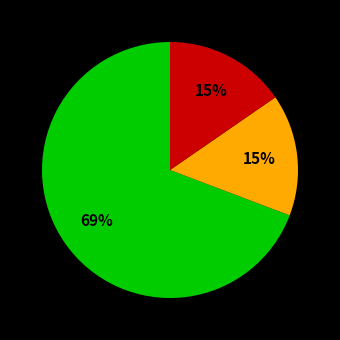

How many slices are in this pie chart?

3